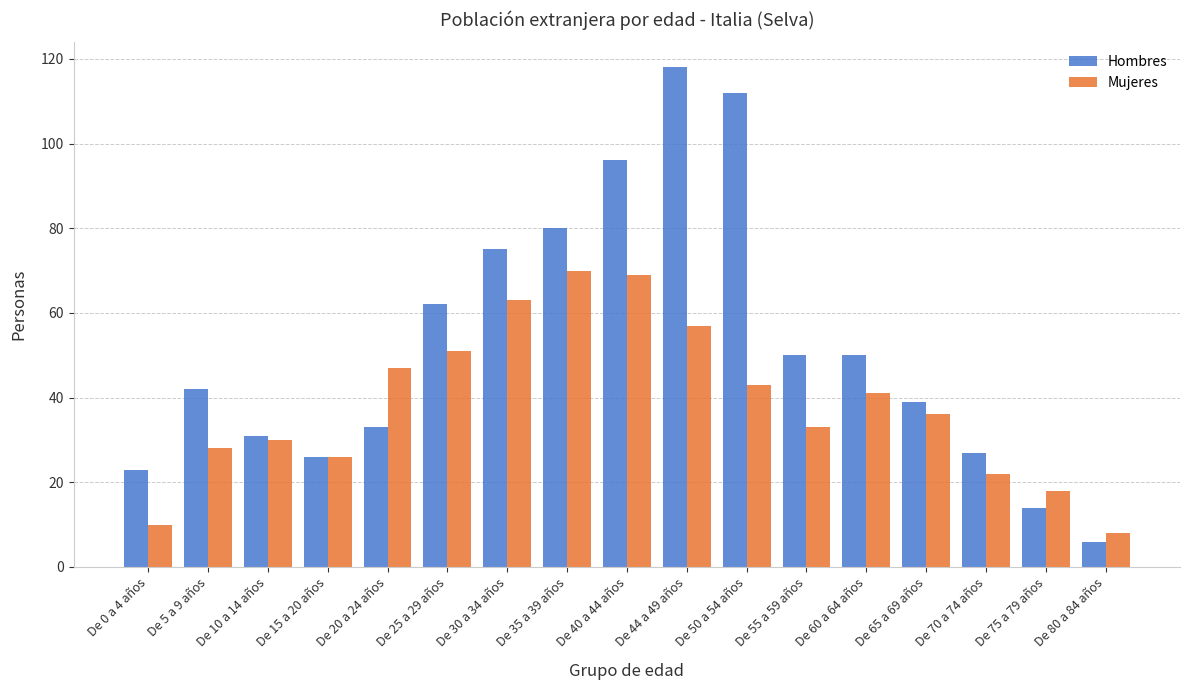

How many bars are there in each group?

2